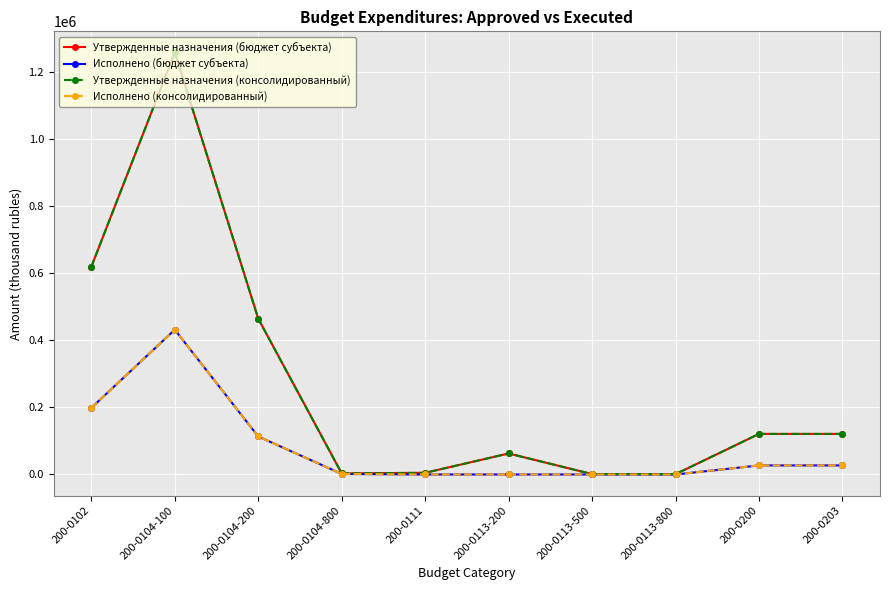

What is the difference between the Исполнено (бюджет субъекта) values at 200-0200 and 200-0102?

171543.2